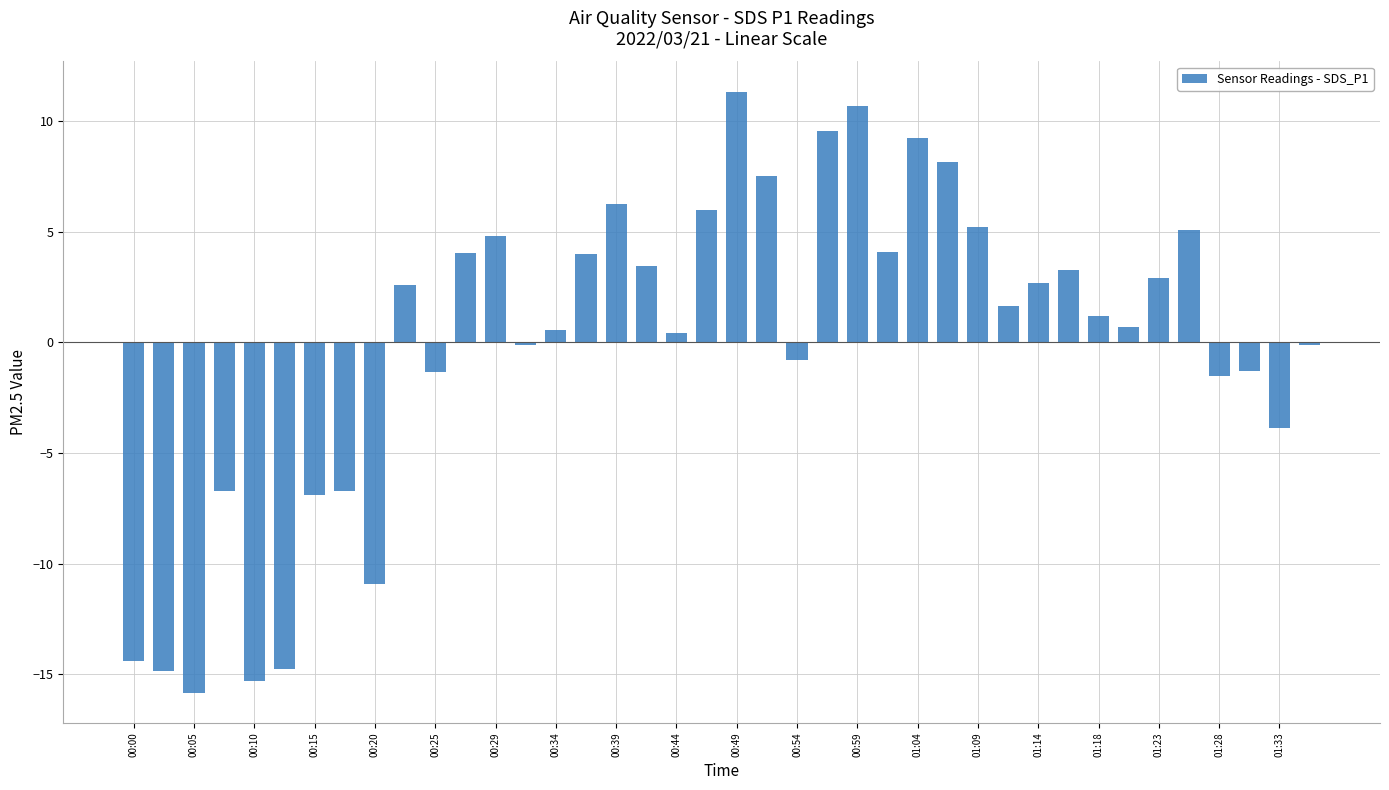

How many categories are shown in the chart?

40